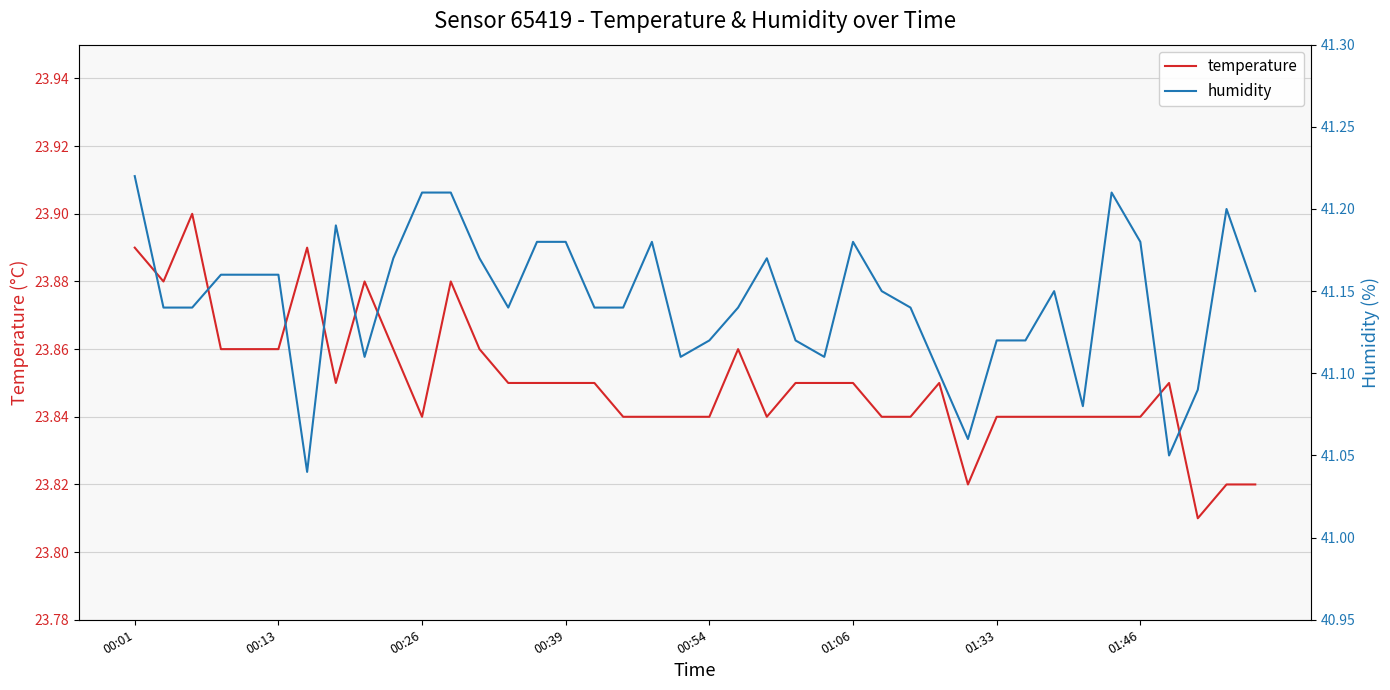

True or false: humidity and temperature intersect in this chart.

False